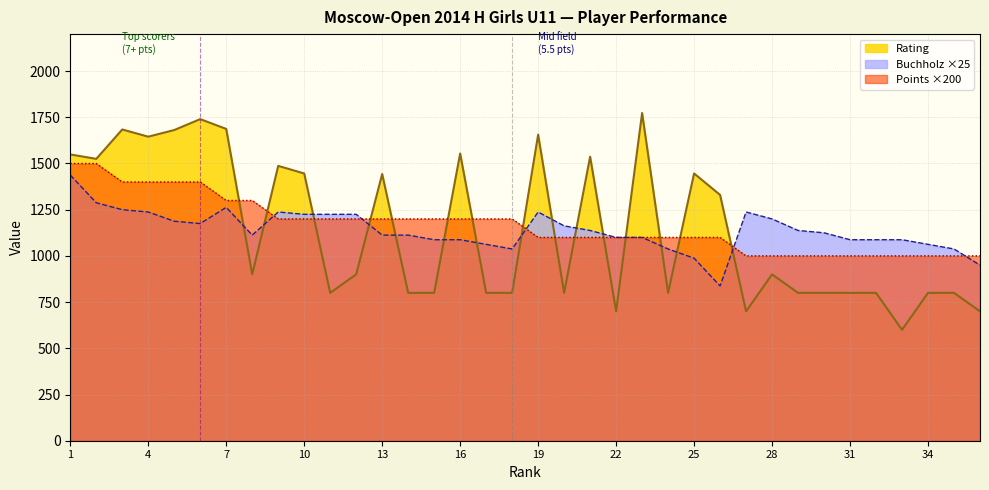

What is the sum of all Rating values?

40983.0